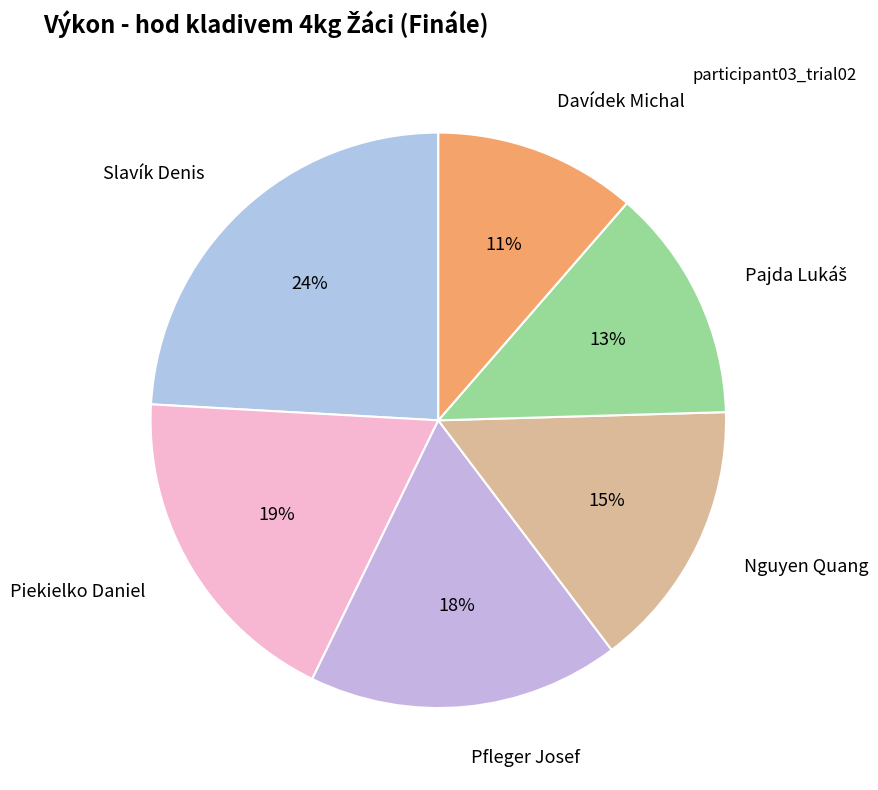

Does Pfleger Josef represent more than half of the total?

No